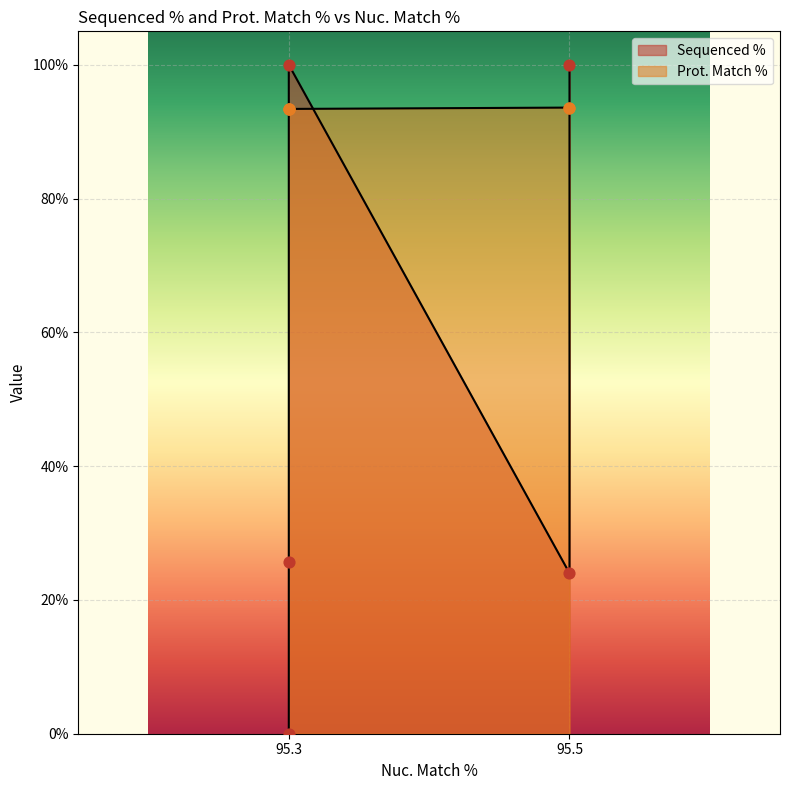

Which series reaches the minimum Y coordinate?

Sequenced %